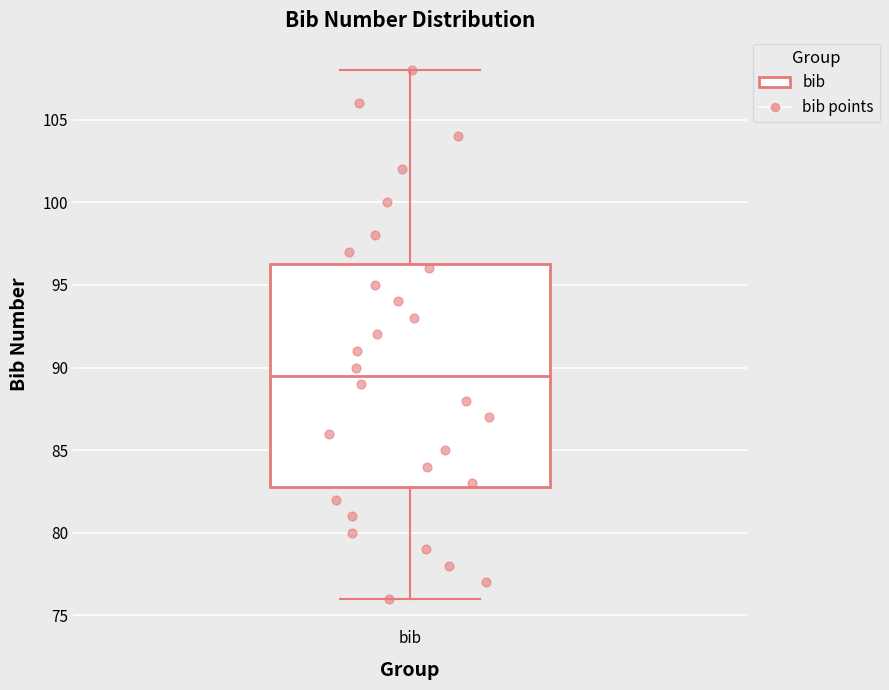

Transcribe this box plot: give where the median line is, the range the box spans, and where the two whiskers end, as read against the y-axis. The values are not printed on the chart, so give them approximately, as read against the axis.

median 89.5, box 83.0 to 96.5, whiskers 76.0 to 108.0